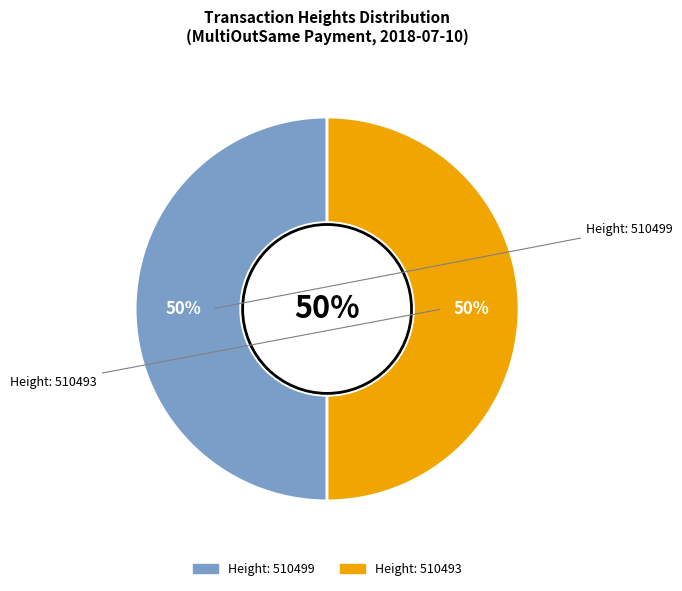

What is the largest slice in the pie chart?

510499